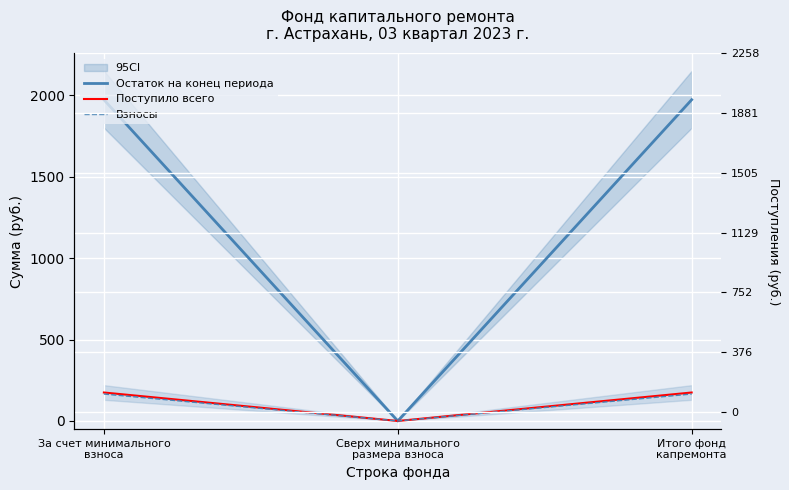

The Поступило всего series shows 174.8 at Итого фонд
капремонта. True or false?

True